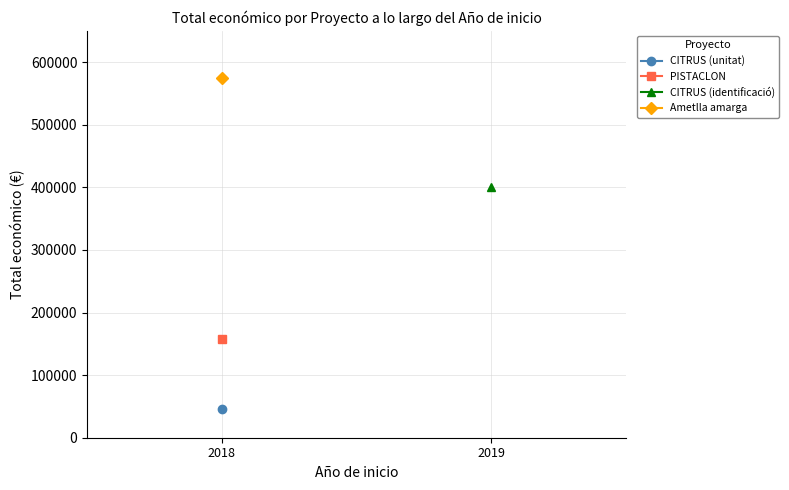

What is the label of the 3rd point from the right?

2018